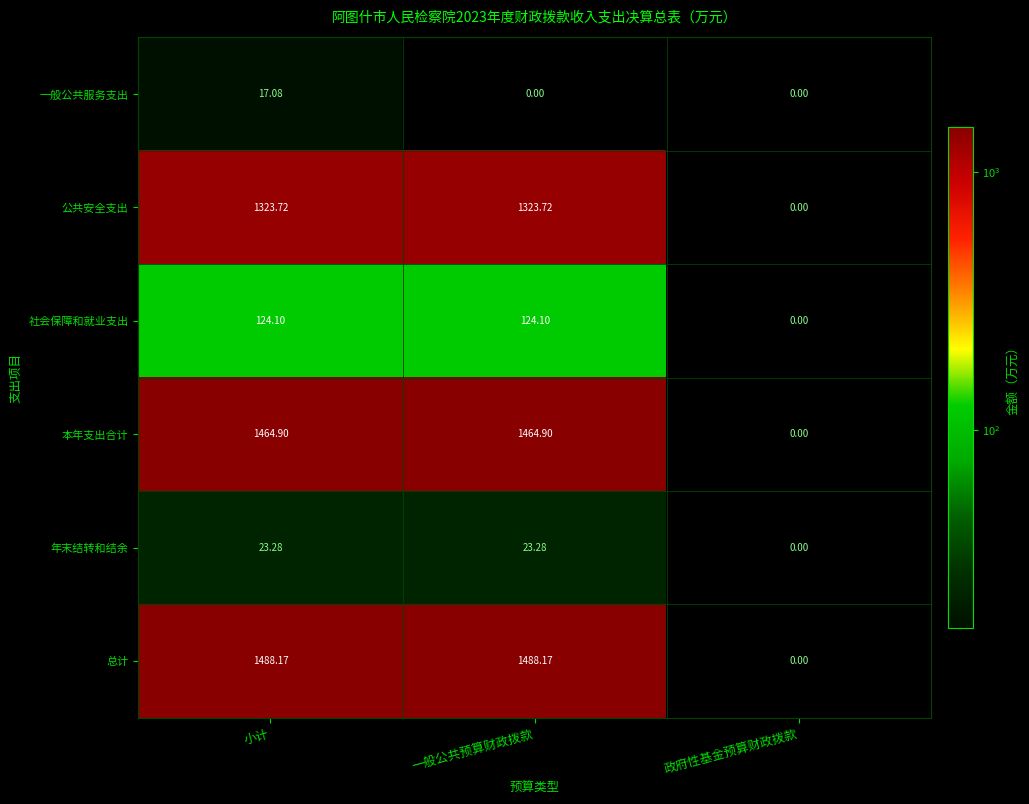

How many data points does each series have?

3